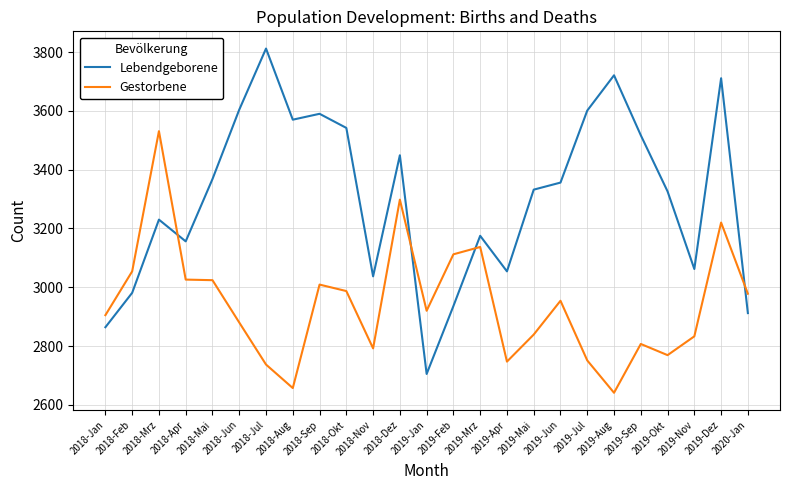

What is the difference between the maximum and second lowest values in the Lebendgeborene series?

948